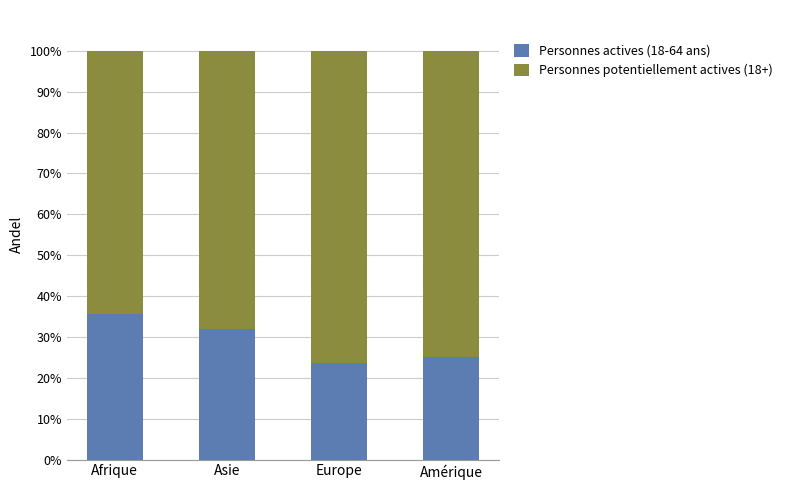

What value does the Personnes actives (18-64 ans) series have at Afrique?

35.6